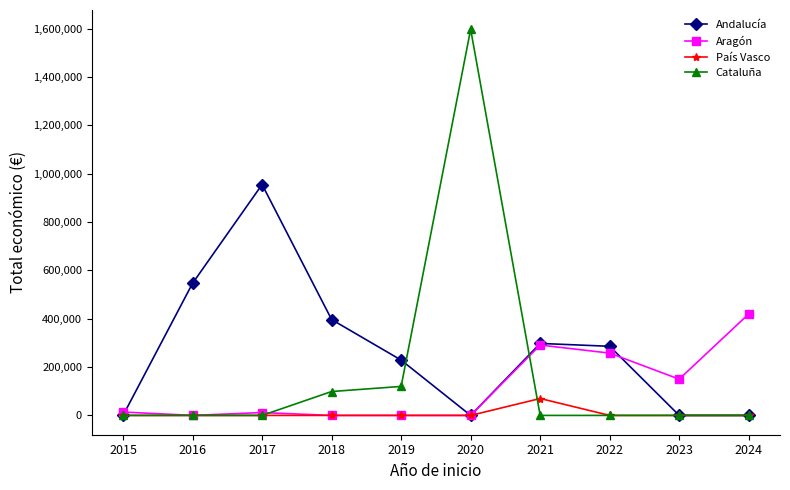

Which series has the largest range (max minus min)?

Cataluña